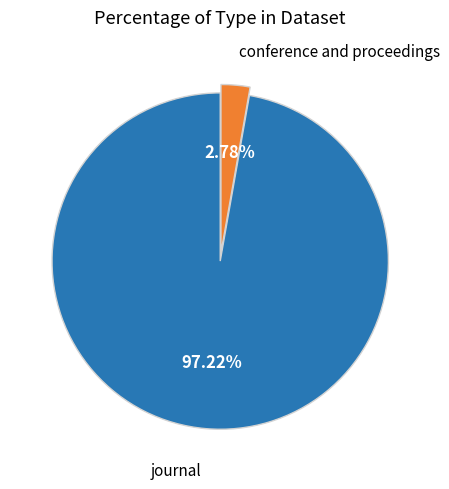

How many slices are in this pie chart?

2